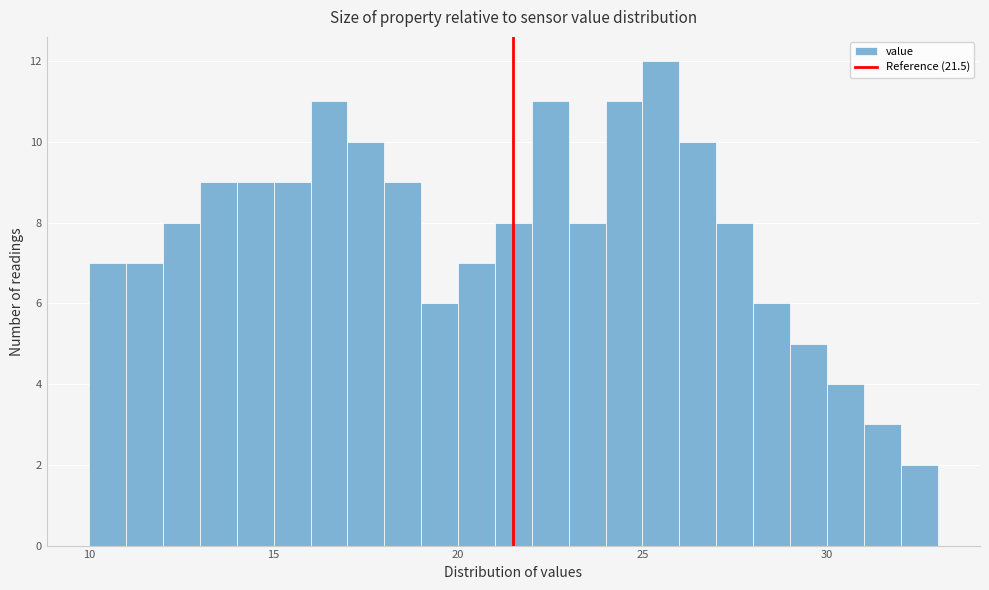

Read against the x-axis, roughly where is the centre of the tallest bar?

25.5